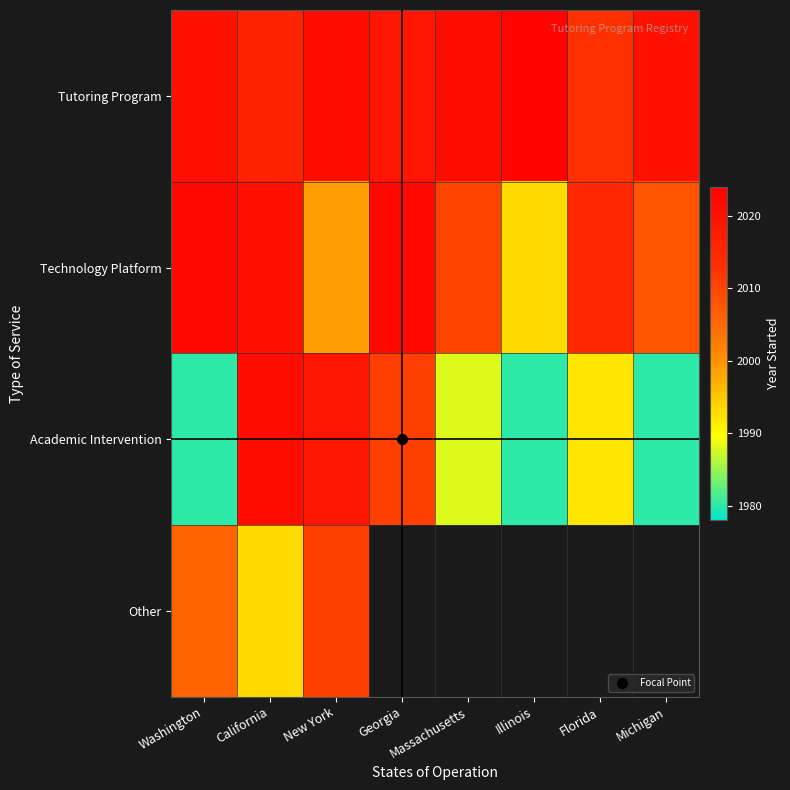

Which category has the lowest value across all series?

Georgia